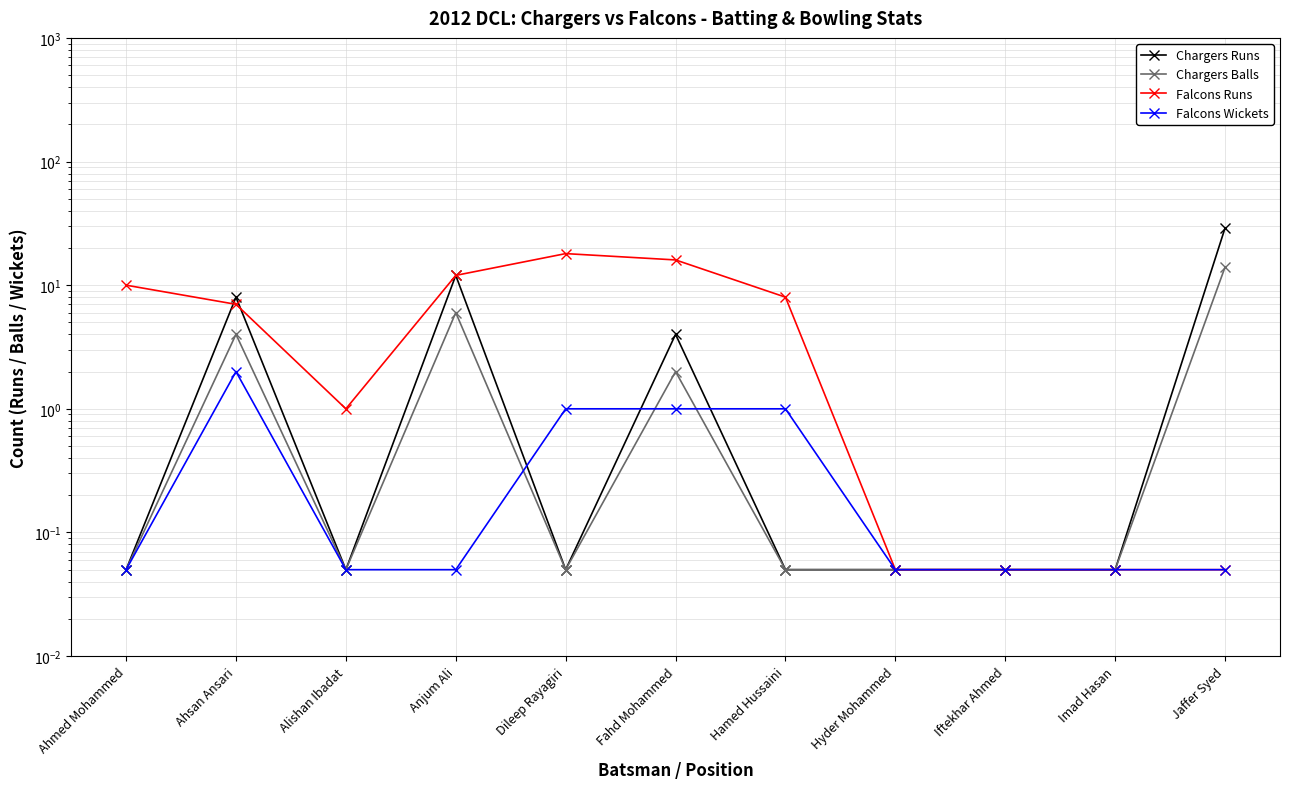

True or false: Falcons Runs and Falcons Wickets intersect in this chart.

False